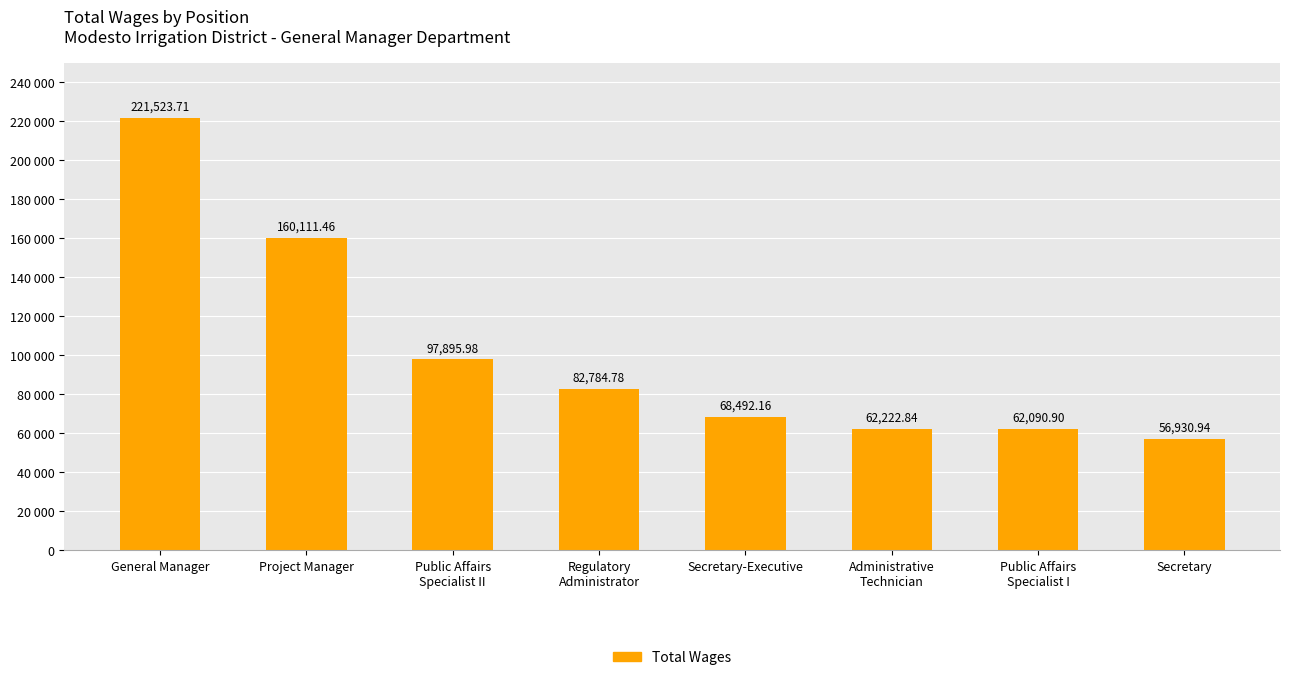

Does the chart contain any negative values?

No